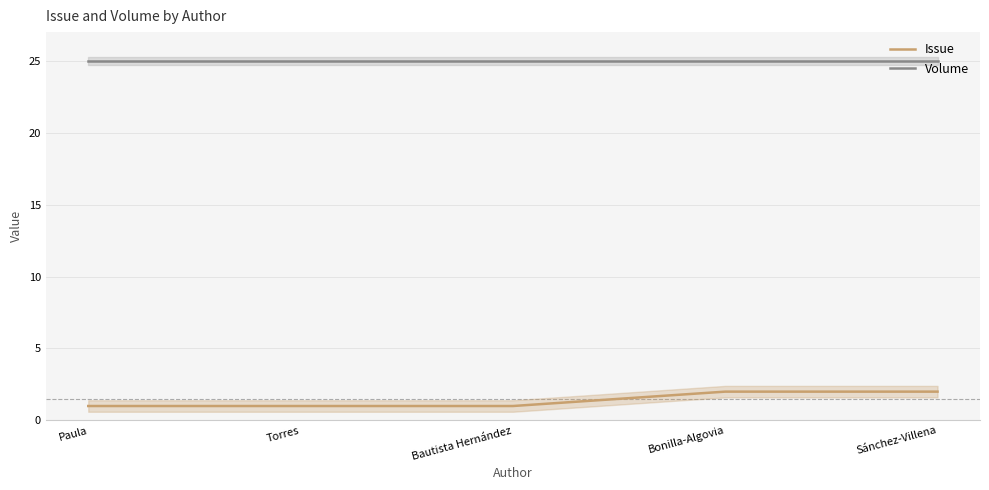

Which series changed the most between Torres and Sánchez-Villena?

Issue